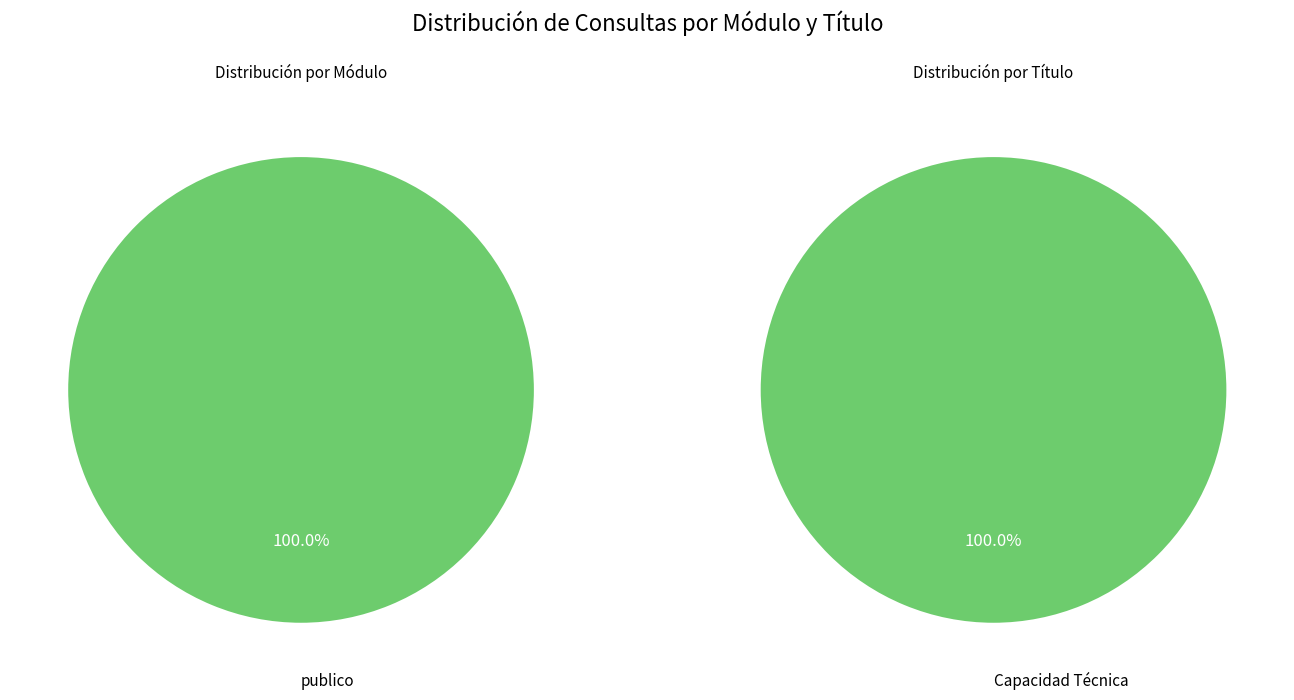

Between publico and publico, which is larger?

publico